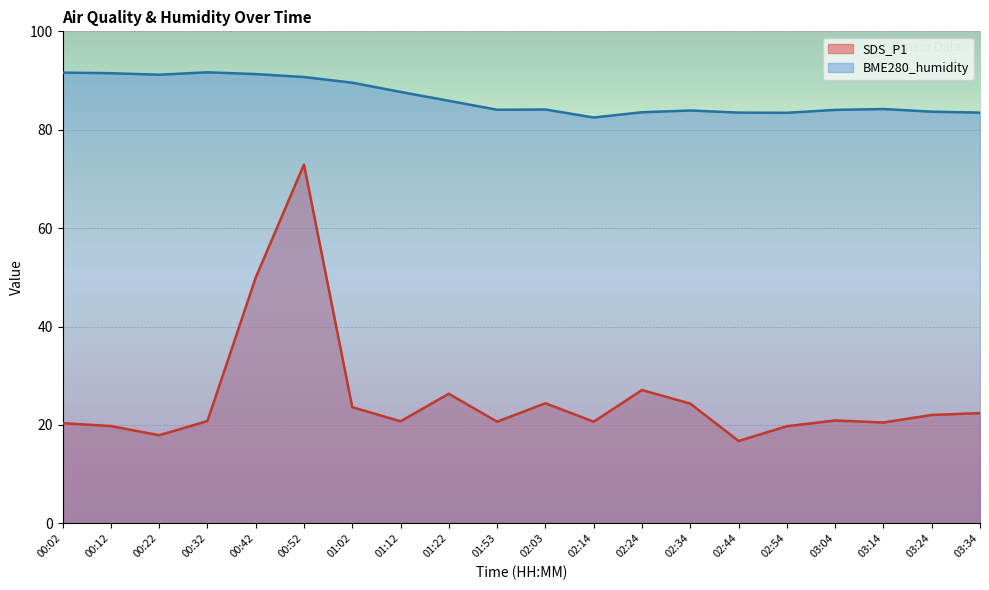

True or false: SDS_P1 and BME280_humidity cross at least once.

False